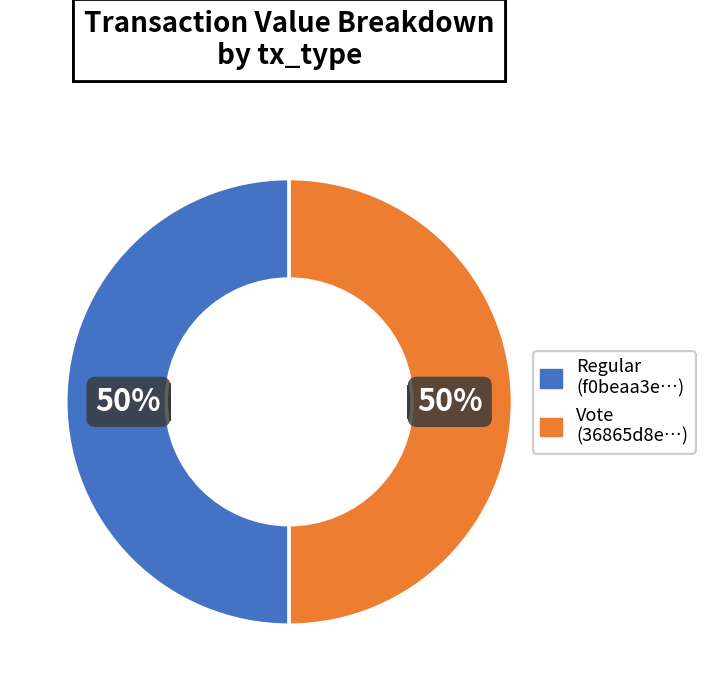

Is the sum of Regular (f0beaa3e…) and Vote (36865d8e…) greater than half?

Yes